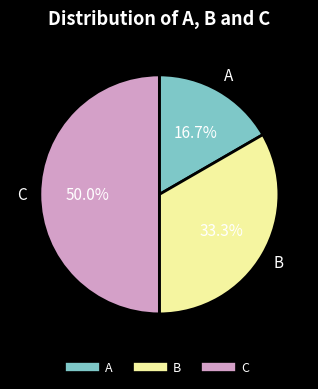

What is the largest slice in the pie chart?

C